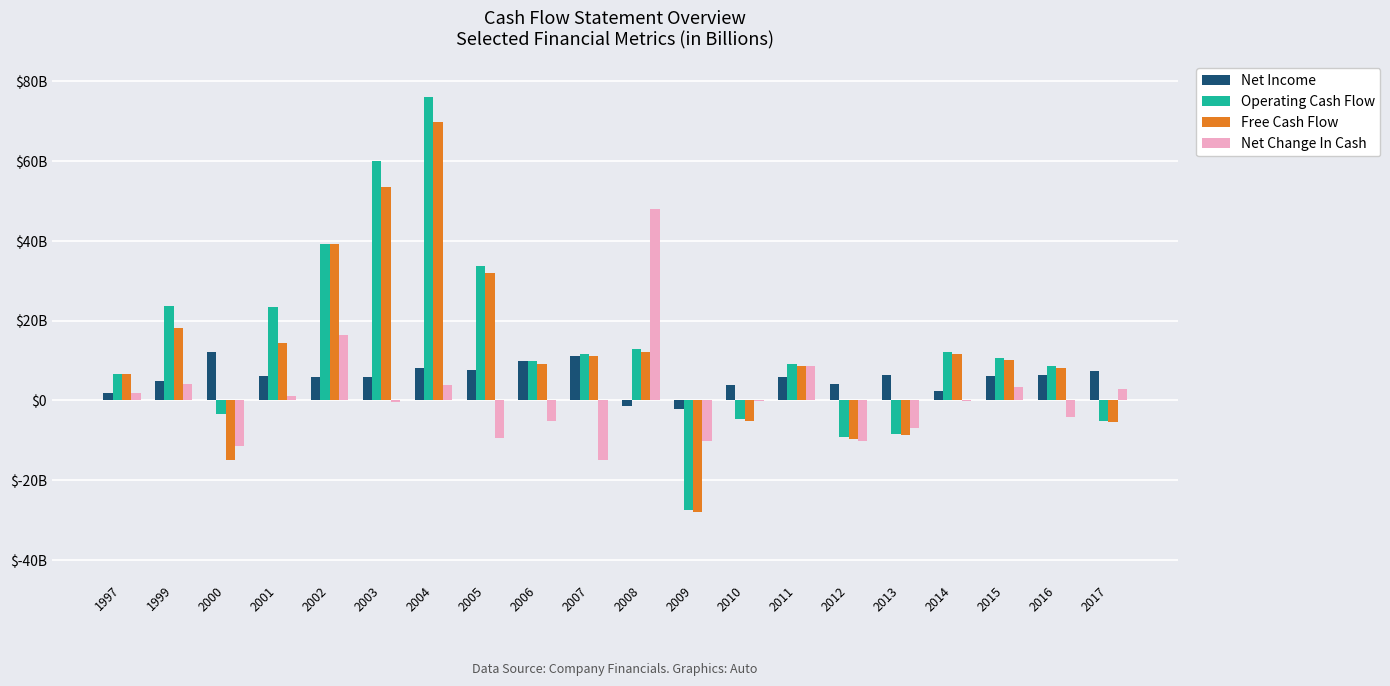

What is the average value of the Operating Cash Flow series?

13940740103